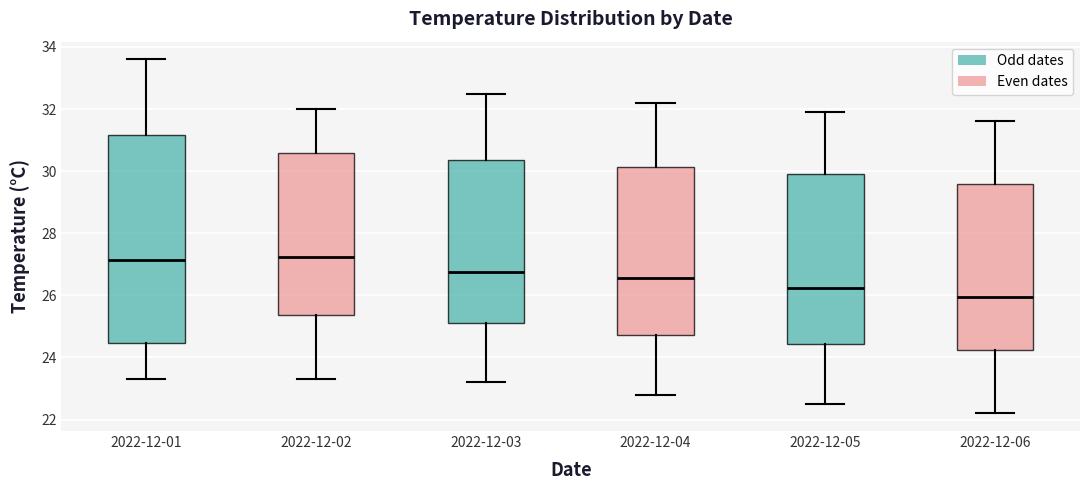

Reading left to right, read every box against the y-axis: the position of its median line, the range the box covers, and the ends of its whiskers. The values are not printed on the chart, so give them approximately, as read against the axis.

2022-12-01: median 27.2, box 24.4 to 31.2, whiskers 23.4 to 33.6
2022-12-02: median 27.2, box 25.4 to 30.6, whiskers 23.4 to 32.0
2022-12-03: median 26.8, box 25.2 to 30.4, whiskers 23.2 to 32.6
2022-12-04: median 26.6, box 24.8 to 30.2, whiskers 22.8 to 32.2
2022-12-05: median 26.2, box 24.4 to 30.0, whiskers 22.6 to 32.0
2022-12-06: median 26.0, box 24.2 to 29.6, whiskers 22.2 to 31.6